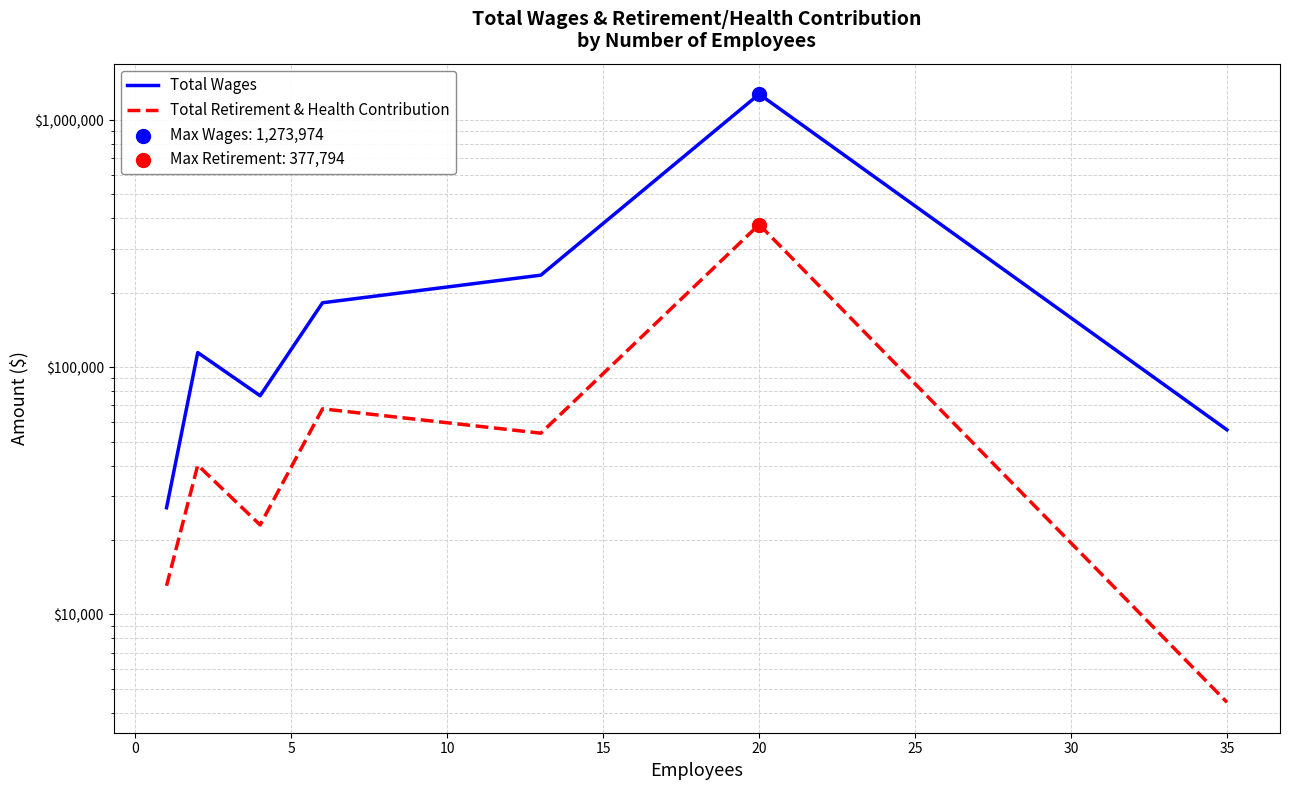

Which series contains the lowest Y value?

Total Retirement & Health Contribution